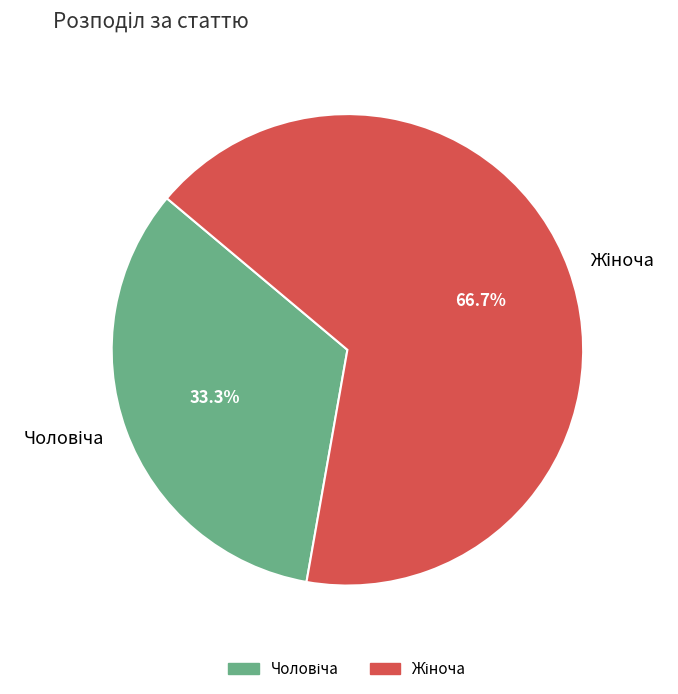

To the nearest percent, what is the average slice percentage?

50%